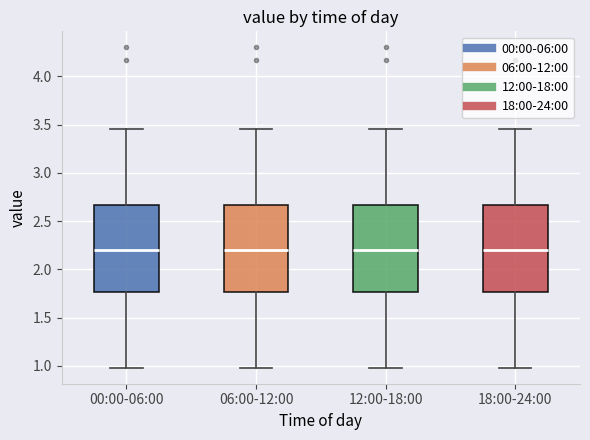

Where is the lower edge of the box for 18:00-24:00 on the y-axis? The values are not printed on the chart, so give them approximately, as read against the axis.

1.75